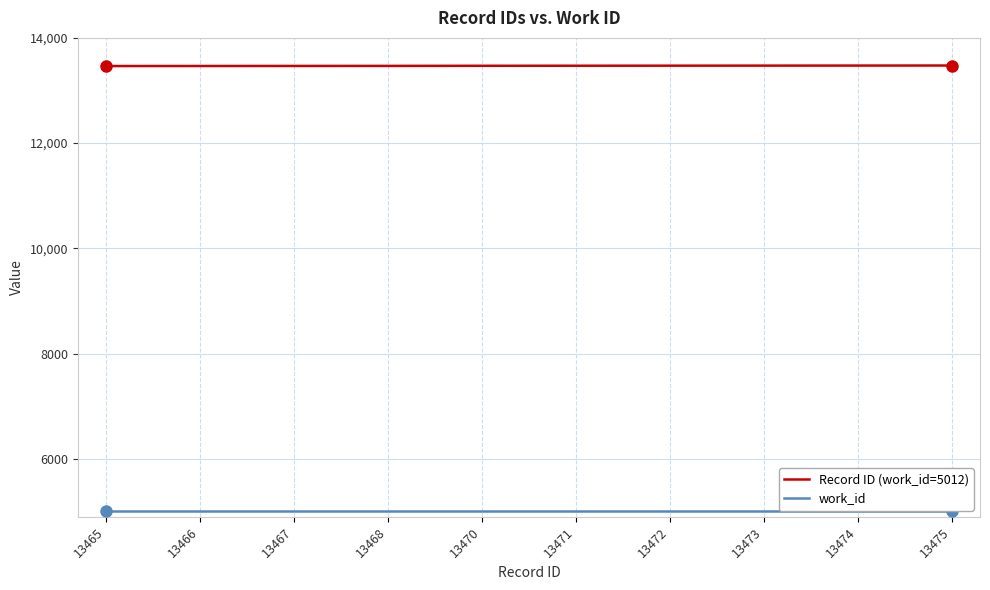

List the series in order of their peak value, highest first.

Record ID (work_id=5012), work_id